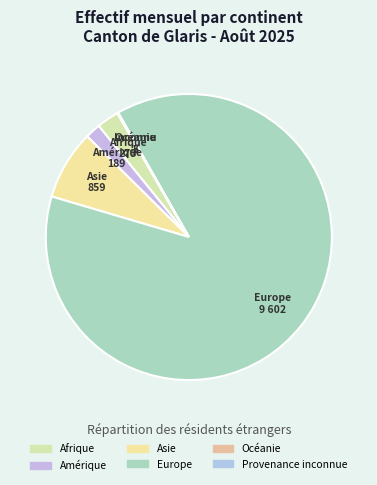

What is the ratio of the value at Europe to the value at Amérique?

50.8